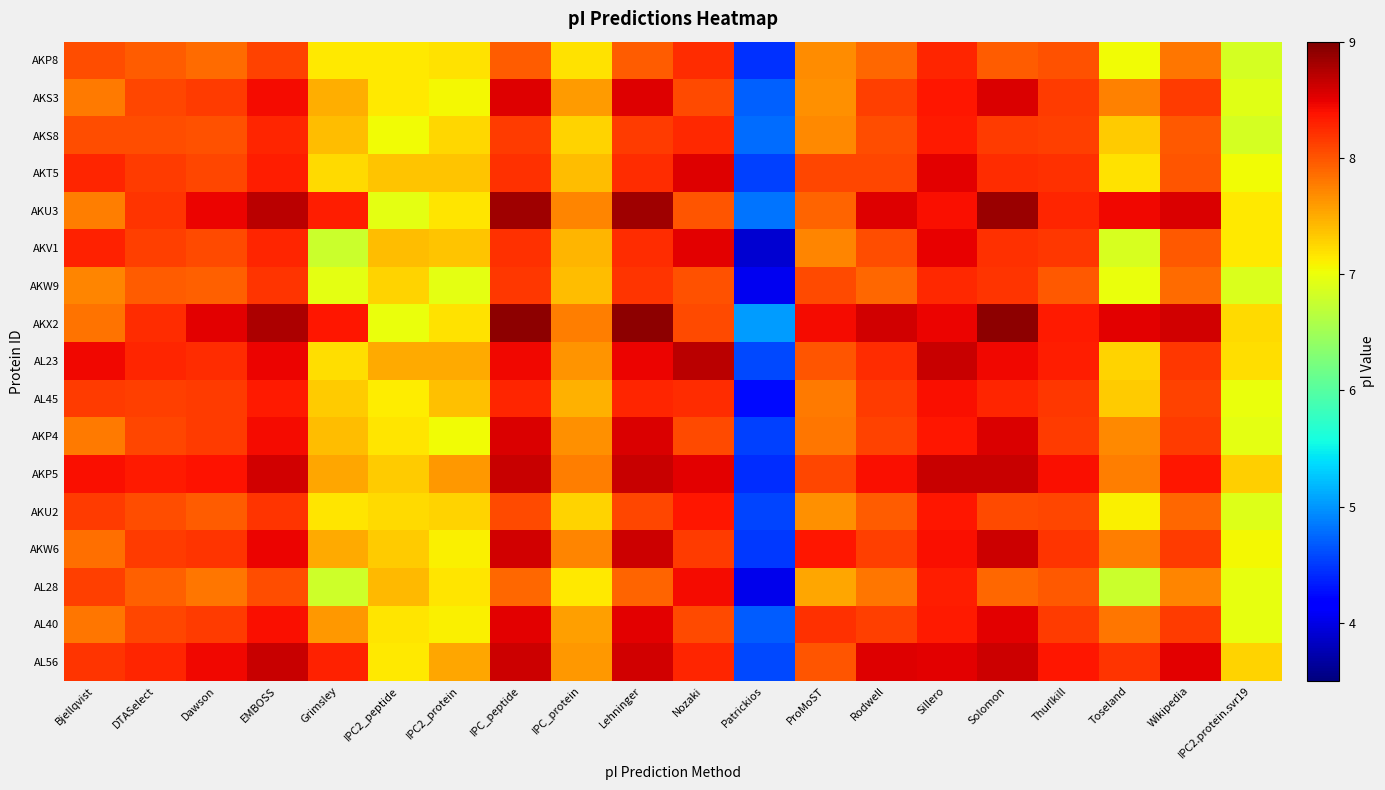

Which has a higher value, Rodwell or DTASelect?

DTASelect